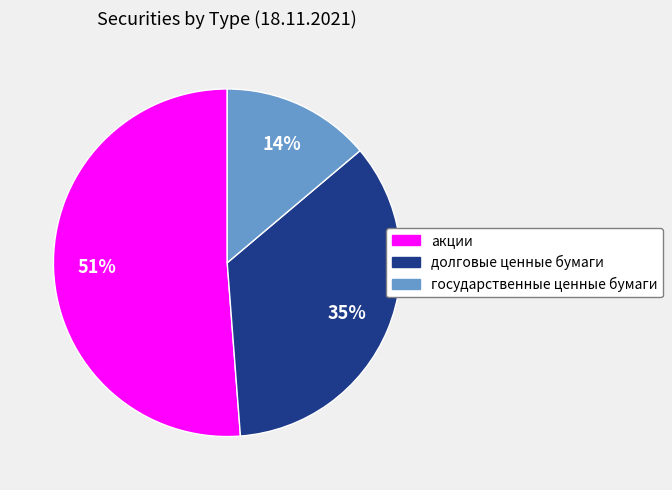

Count the number of slices in the pie.

3